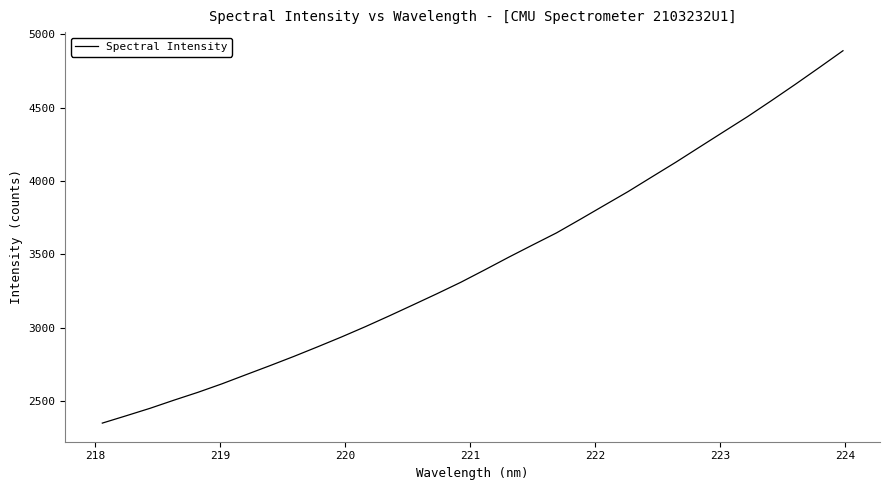

What is the maximum value shown in the chart?

4887.9